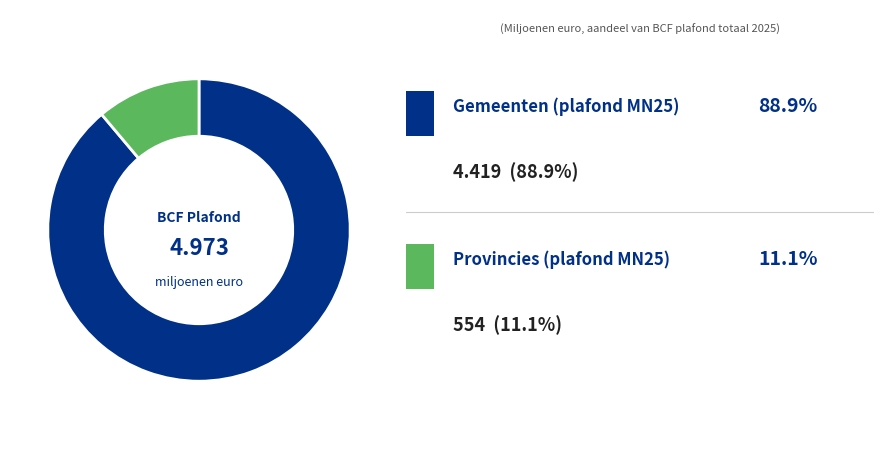

Does any single category account for the majority?

Yes